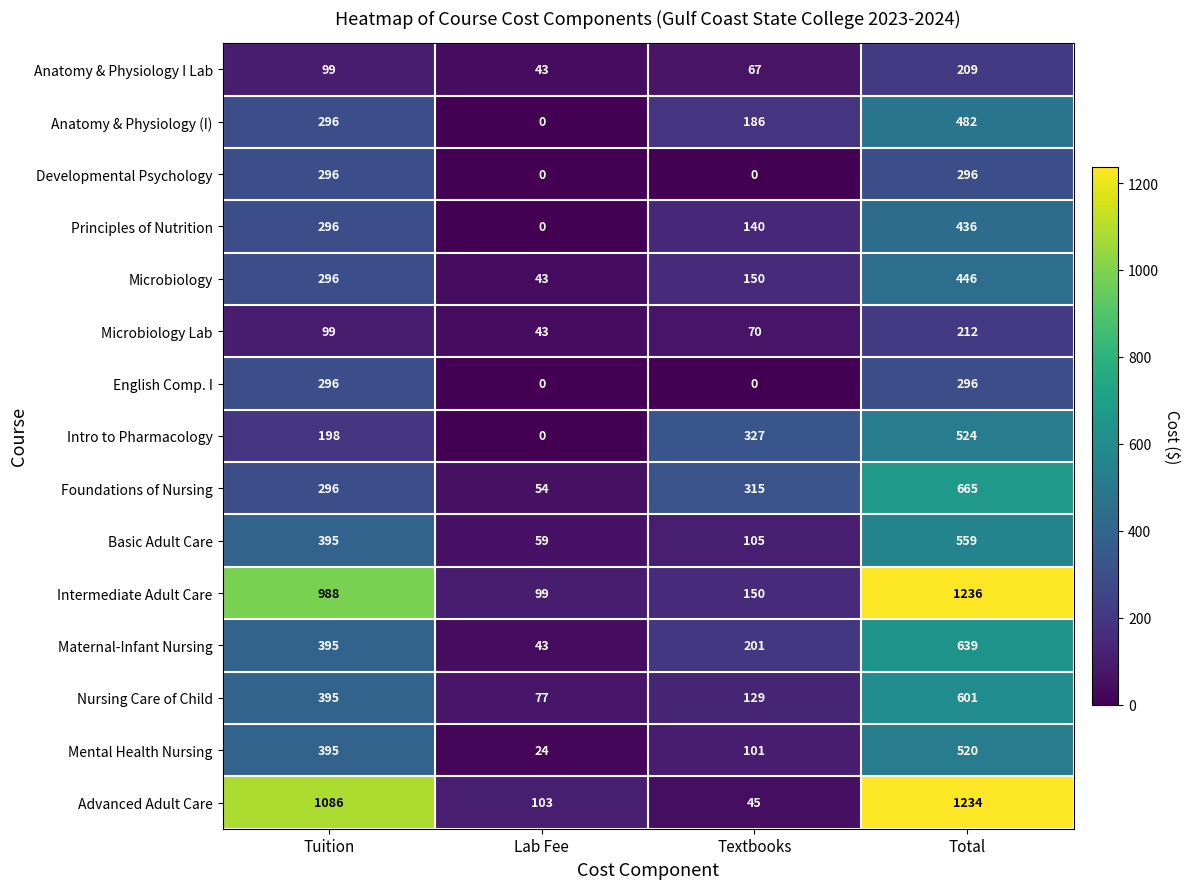

What is the total value across all series at Textbooks?

1986